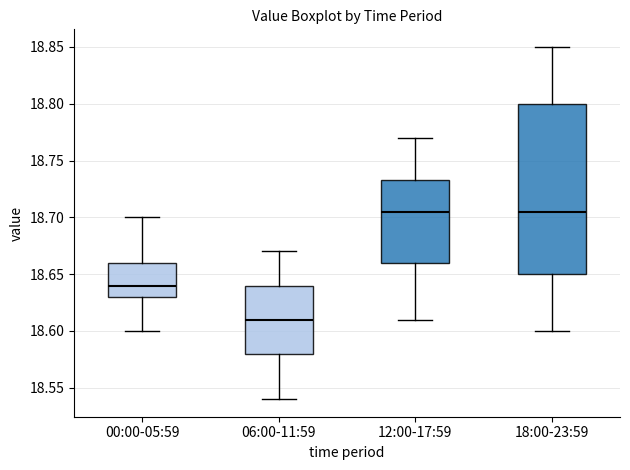

Reading left to right, transcribe this box plot: for each box, give where its median line is, the range the box spans, and where its two whiskers end, as read against the y-axis. The values are not printed on the chart, so give them approximately, as read against the axis.

00:00-05:59: median 18.640, box 18.630 to 18.660, whiskers 18.600 to 18.700
06:00-11:59: median 18.610, box 18.580 to 18.640, whiskers 18.540 to 18.670
12:00-17:59: median 18.705, box 18.660 to 18.735, whiskers 18.610 to 18.770
18:00-23:59: median 18.705, box 18.650 to 18.800, whiskers 18.600 to 18.850